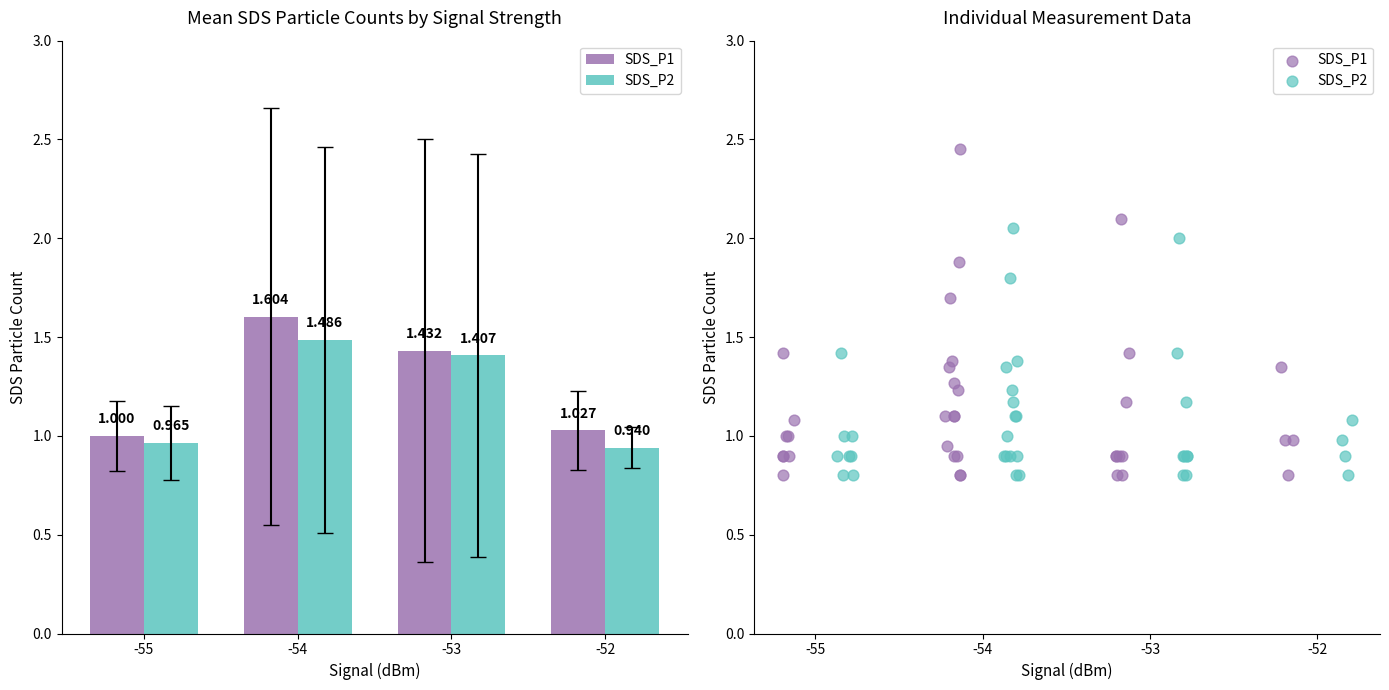

Which series has the widest spread of Y values?

SDS_P1